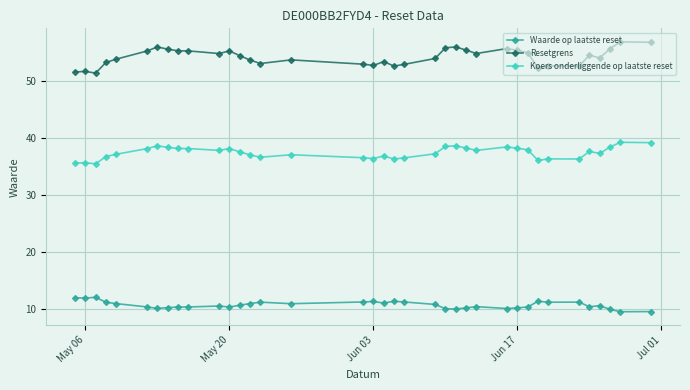

What is the difference between the maximum and minimum values in the Koers onderliggende op laatste reset series?

3.8